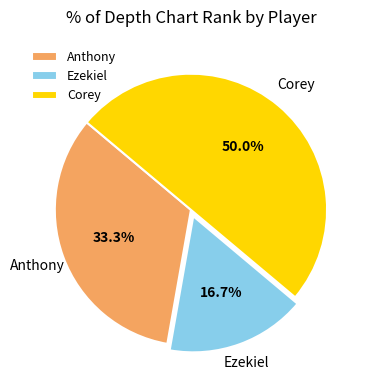

Is it true that Anthony is 33% of the pie?

True